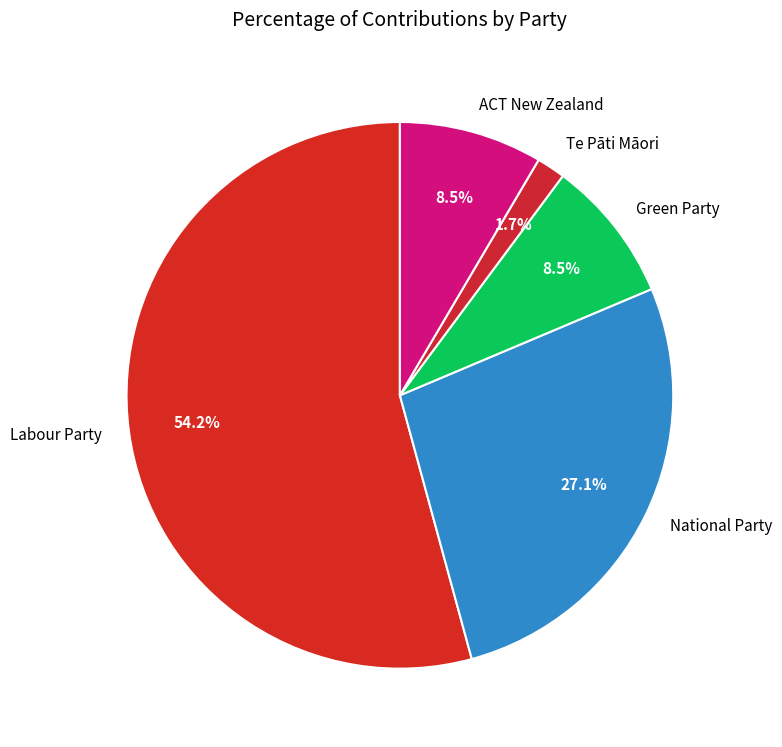

Combined, do Green Party and Te Pāti Māori account for over 50%?

No